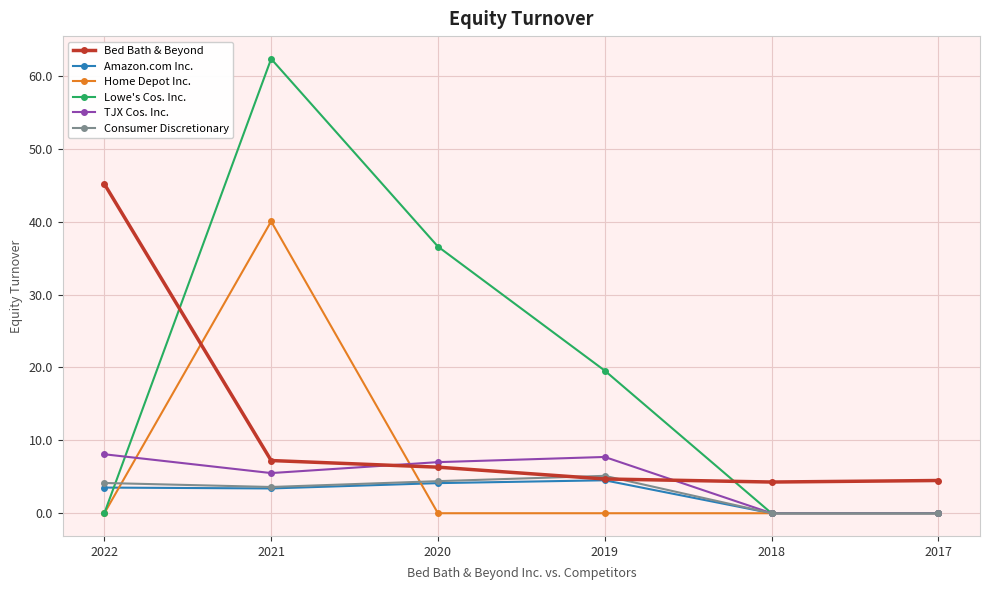

What is the sum of all Lowe's Cos. Inc. values?

118.5